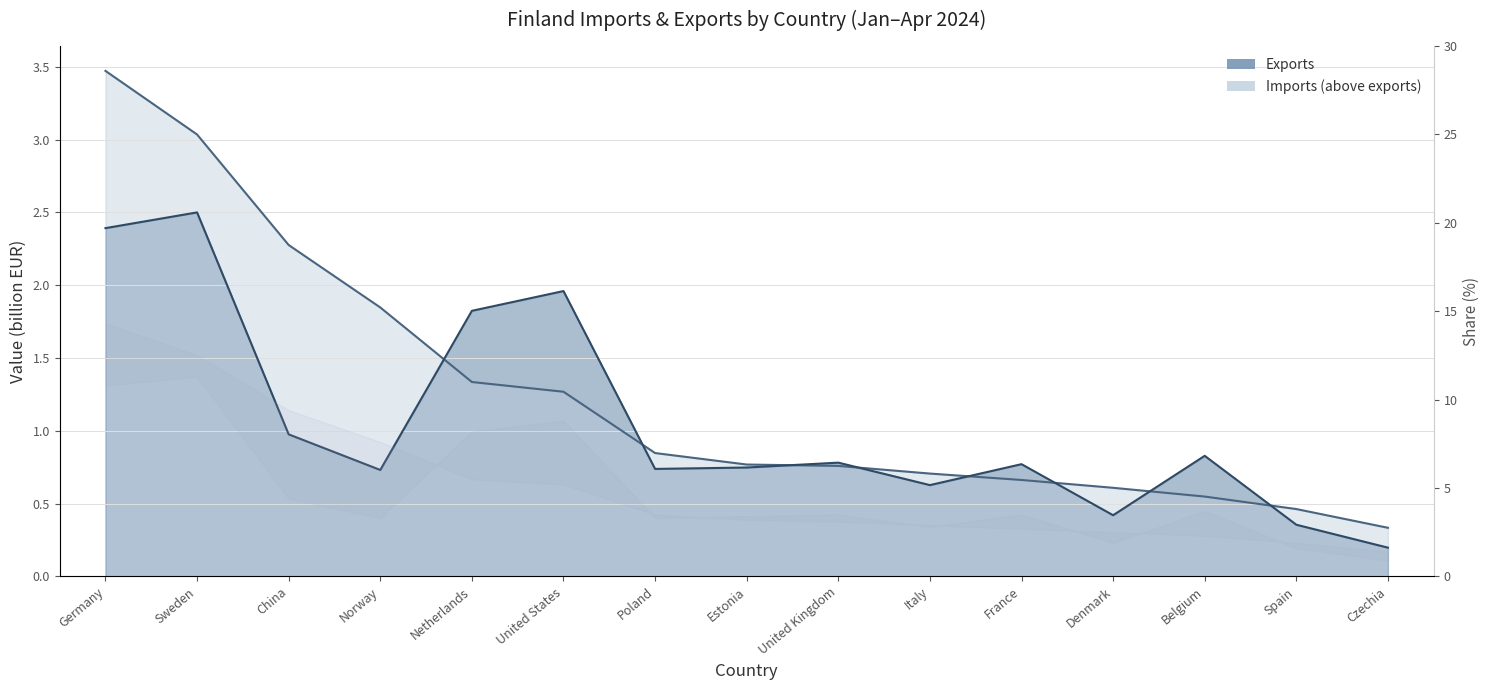

After their last crossing, which series has the higher values: Exports line or Imports line?

Imports line